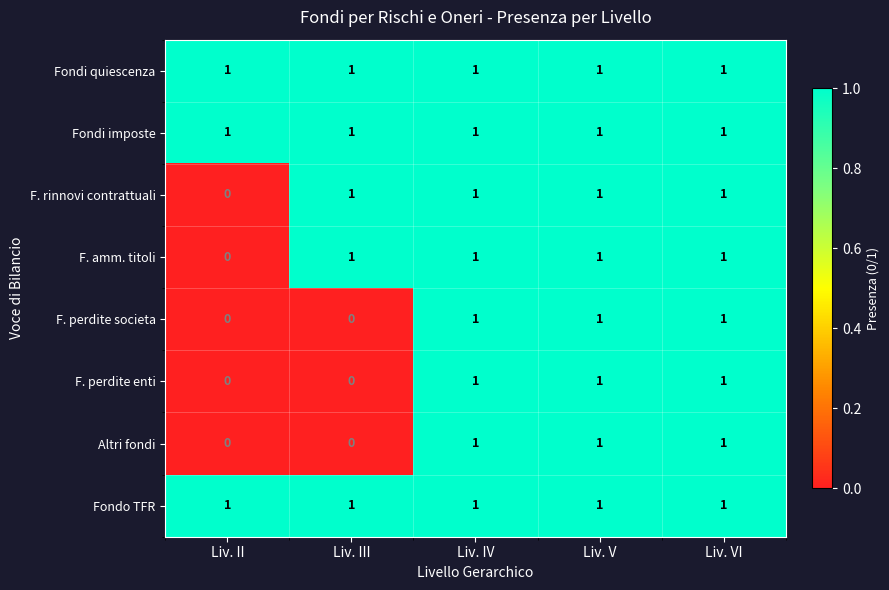

The value of F. amm. titoli at Liv. VI is 1. True or false?

True